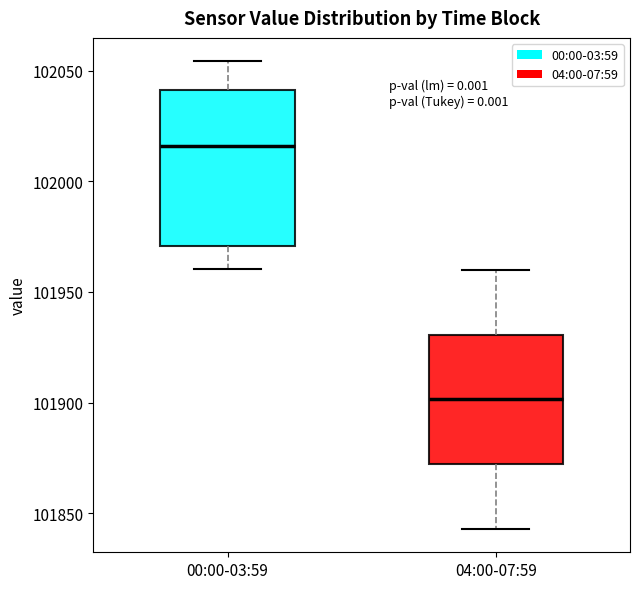

Which box's median line is the highest?

00:00-03:59